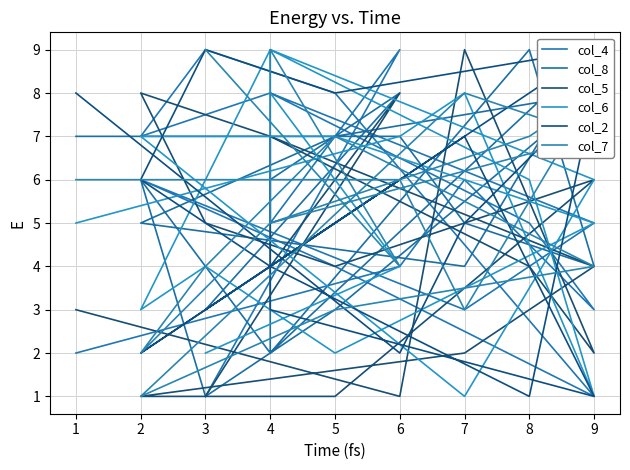

True or false: col_4 has a value of 2 at 2.

False